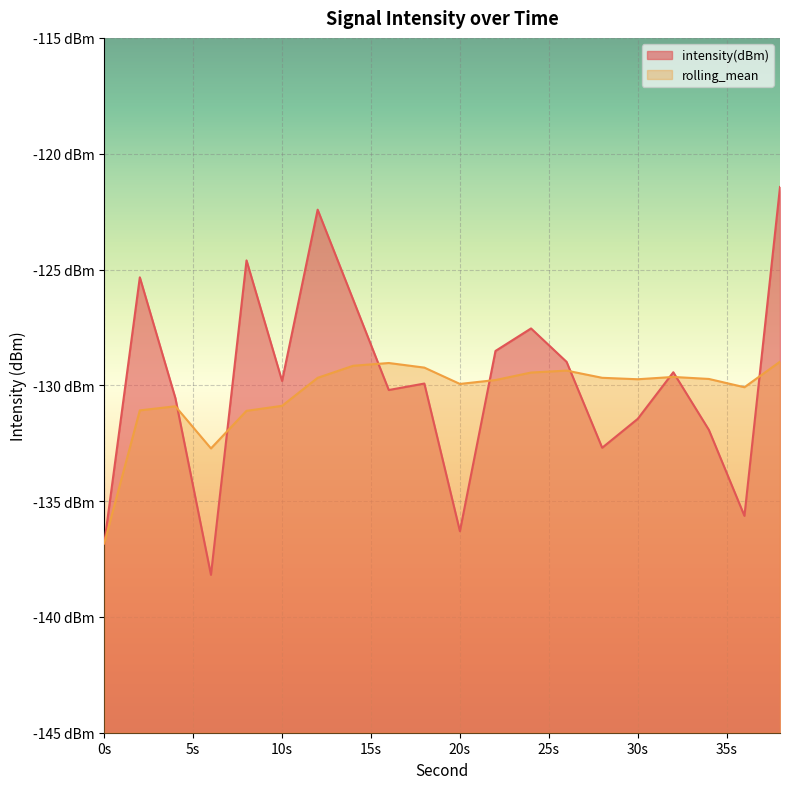

At which category is the sum across all series the highest?

38